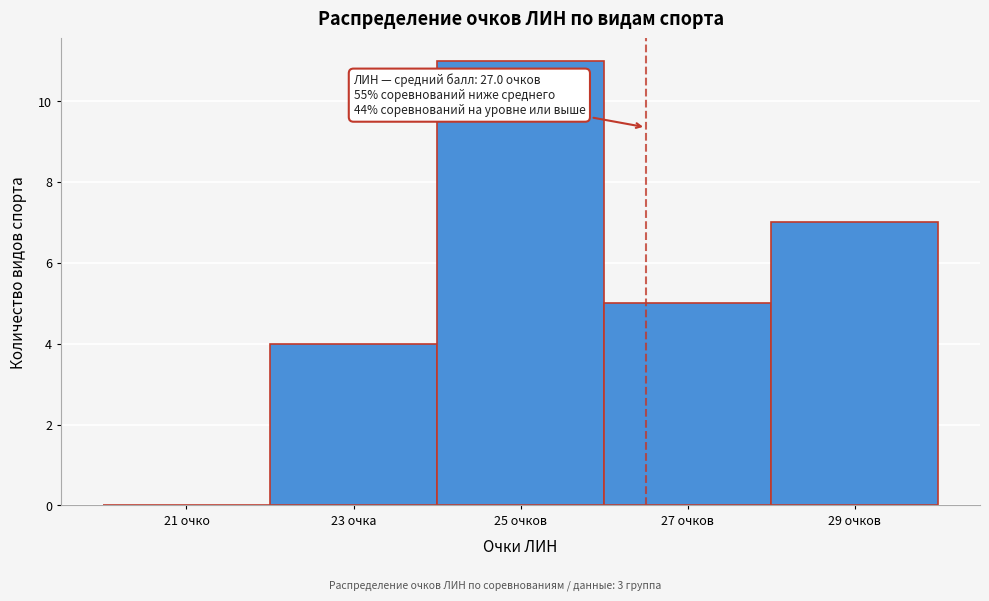

Reading left to right, what are all the values shown in this chart?

21 очко=0	23 очка=4	25 очков=11	27 очков=5	29 очков=7